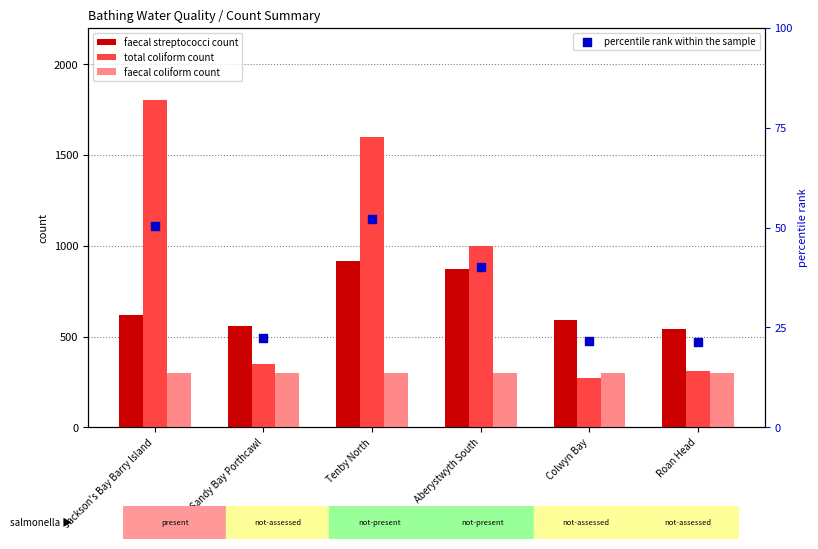

What are all the series names shown in the legend?

faecal streptococci count, total coliform count, faecal coliform count, percentile rank within the sample